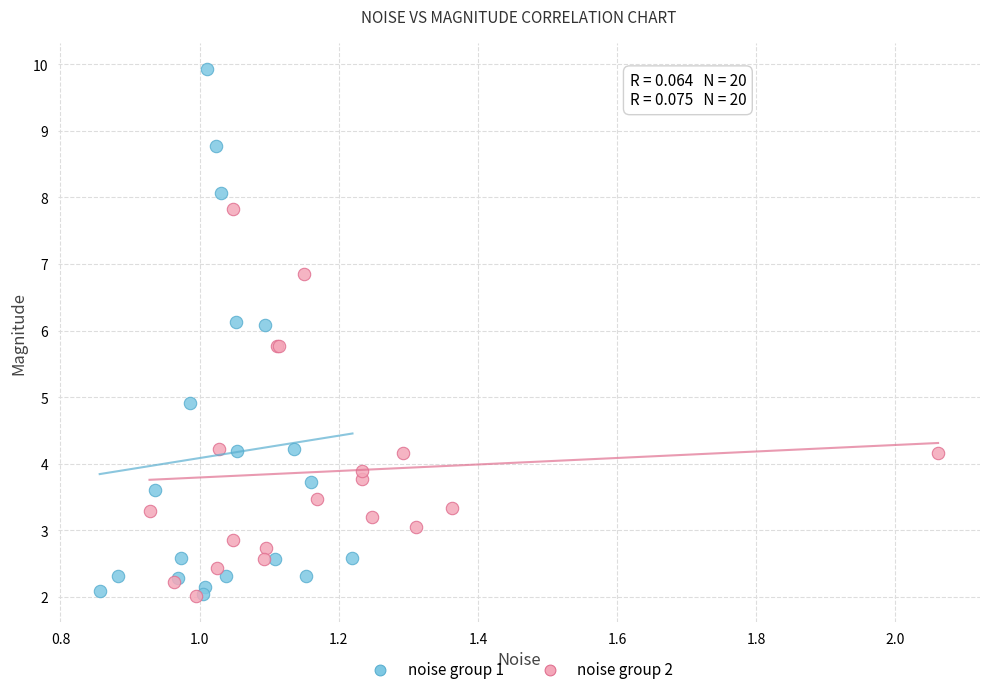

What are all the series names shown in the legend?

noise group 1, noise group 2